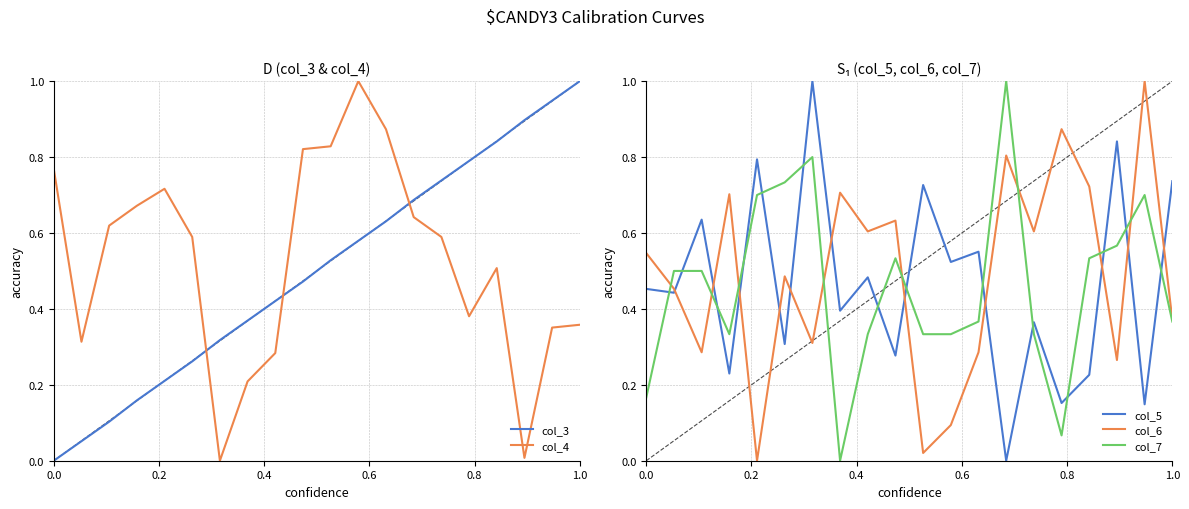

How many times do col_6 and col_4 cross each other?

7